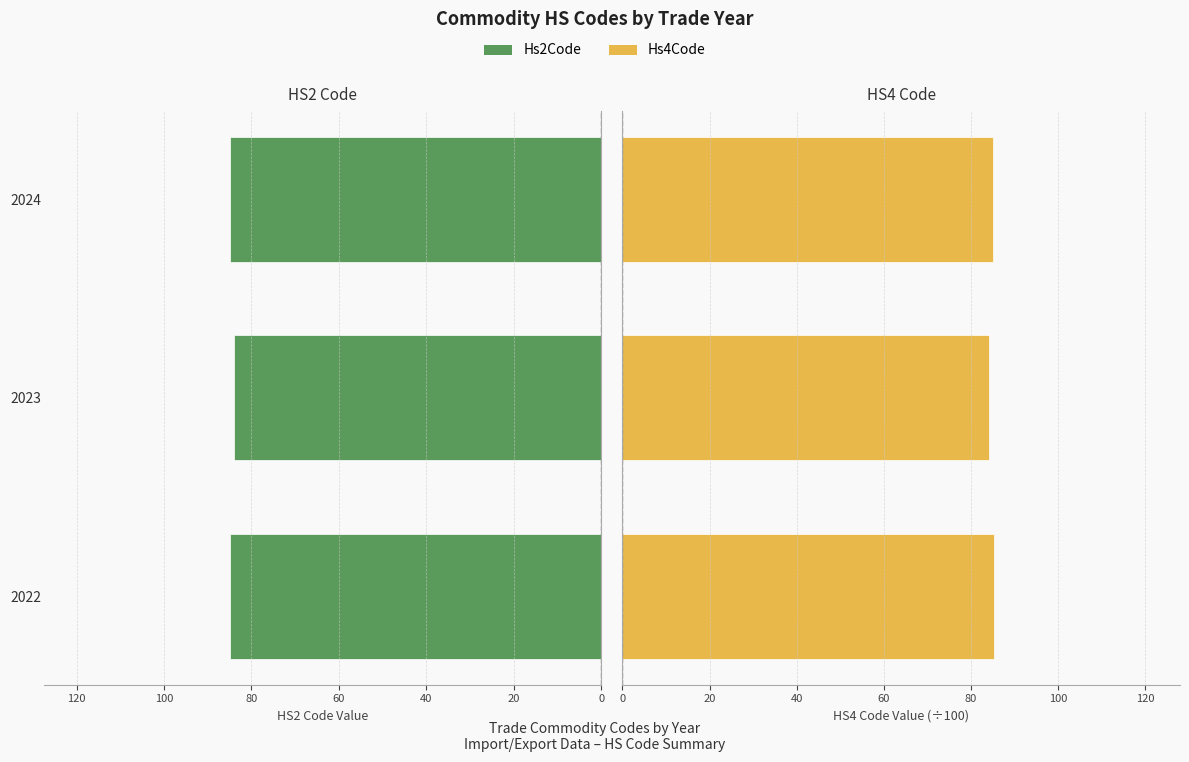

How many data points in Hs2Code are less than 85?

1